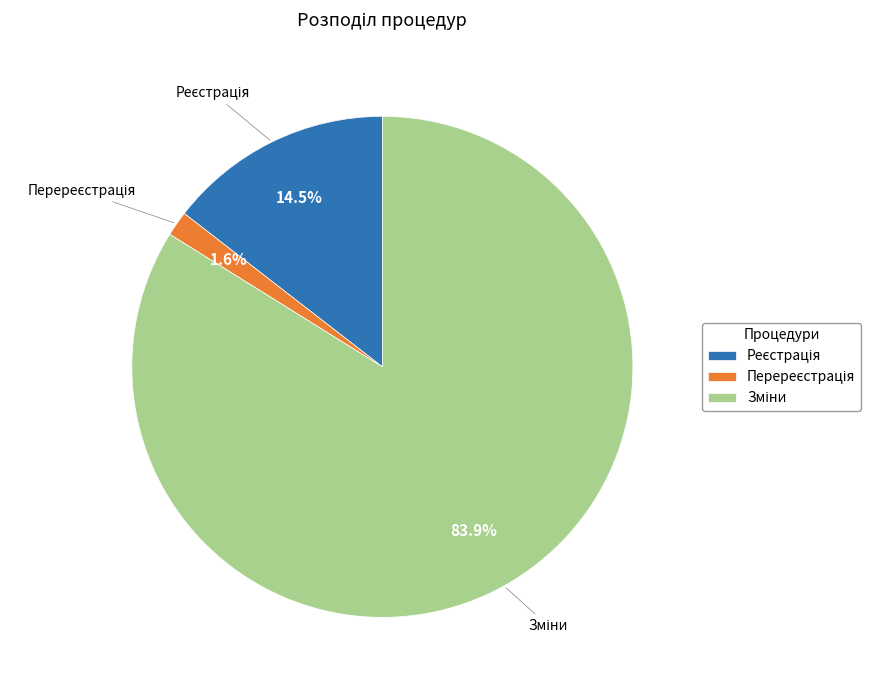

Is there any slice that represents more than half of the pie?

Yes